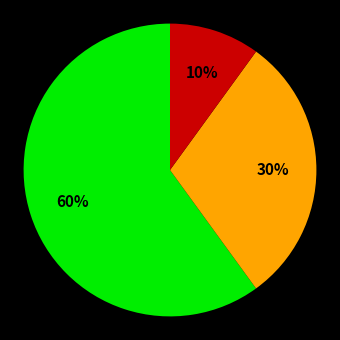

Does any single category account for the majority?

Yes